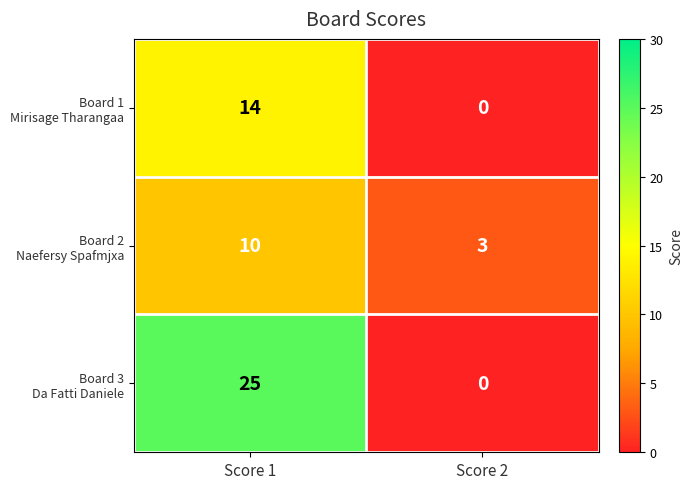

What is the spread (max minus min) of values at Score 1?

15